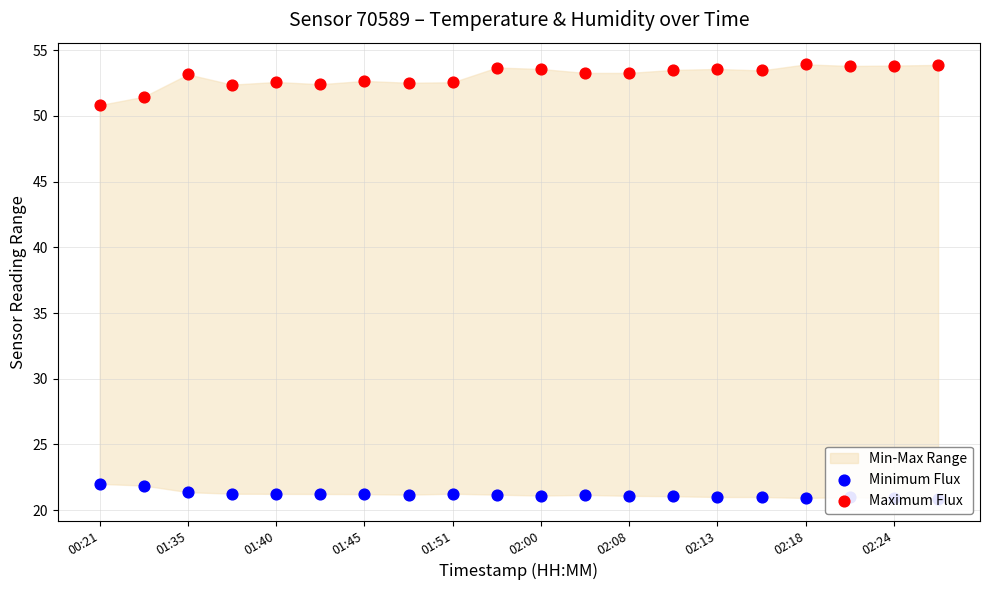

Is the value of Minimum Flux at 02:18 greater than the value of Maximum Flux at 01:51?

No